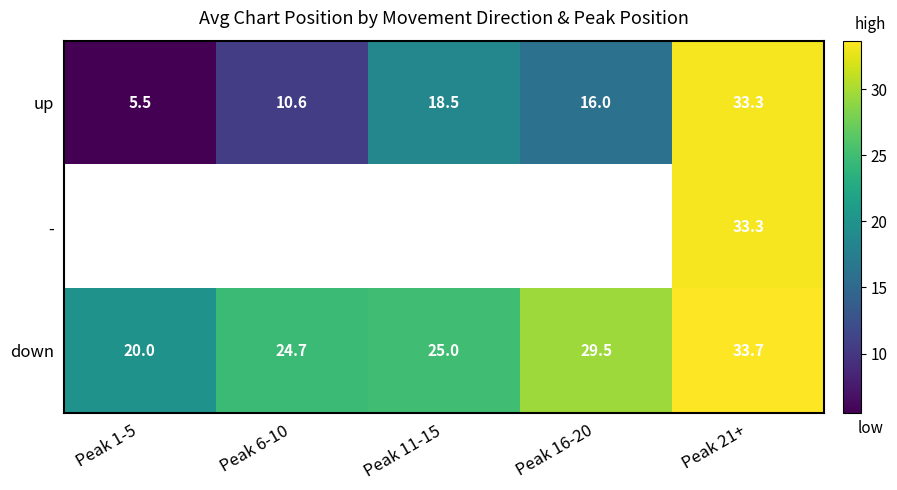

How many data points in up are less than 16?

2